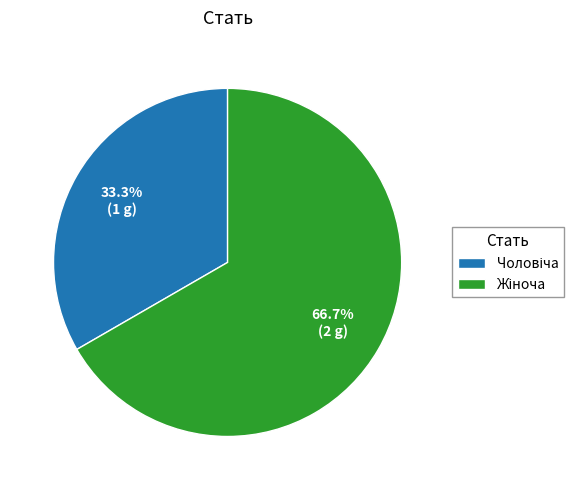

Does any single category account for the majority?

Yes